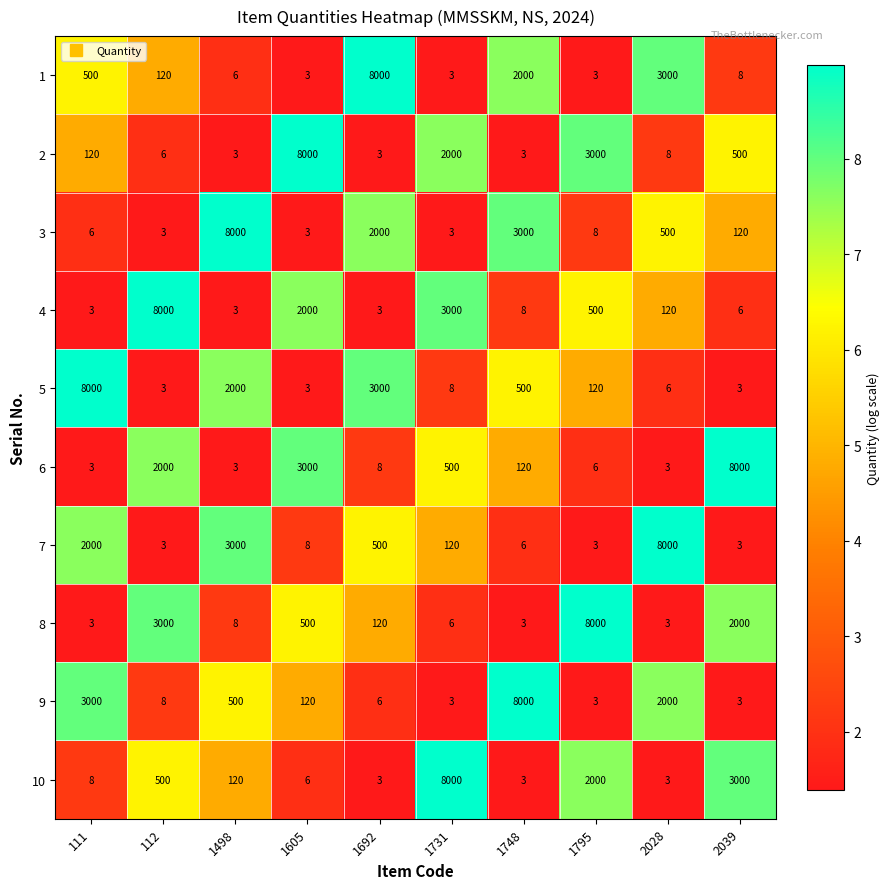

Is it true that 3 equals 3000 at 1748?

True